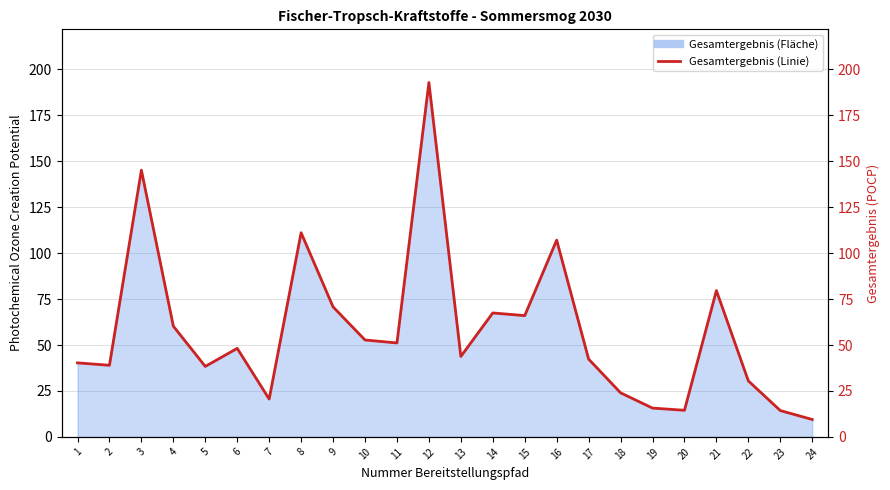

Reading left to right, what are all the values shown in this chart?

40.3	39.0	145.2	60.2	38.3	48.2	20.6	111.1	70.8	52.7	51.1	192.9	43.8	67.5	66.0	107.1	42.3	24.0	15.7	14.5	79.6	30.5	14.3	9.5